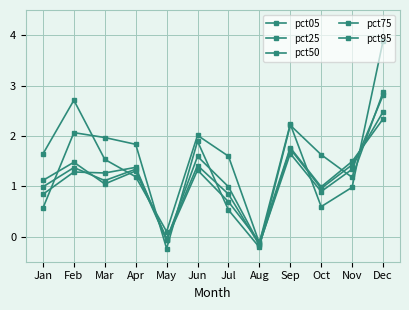

How many data points does each series have?

12